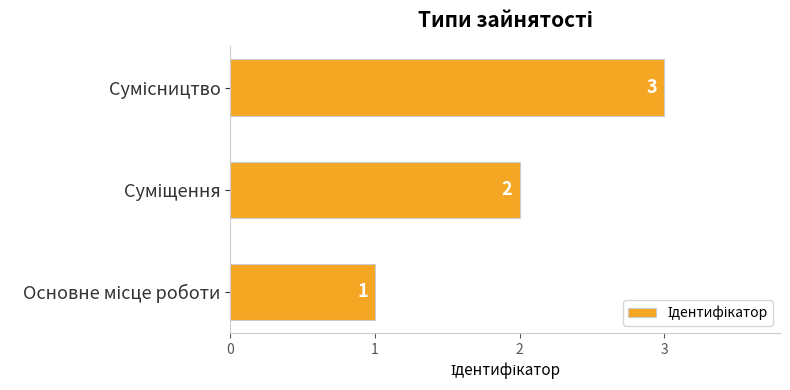

Are the bars grouped side by side (vs. stacked)?

No